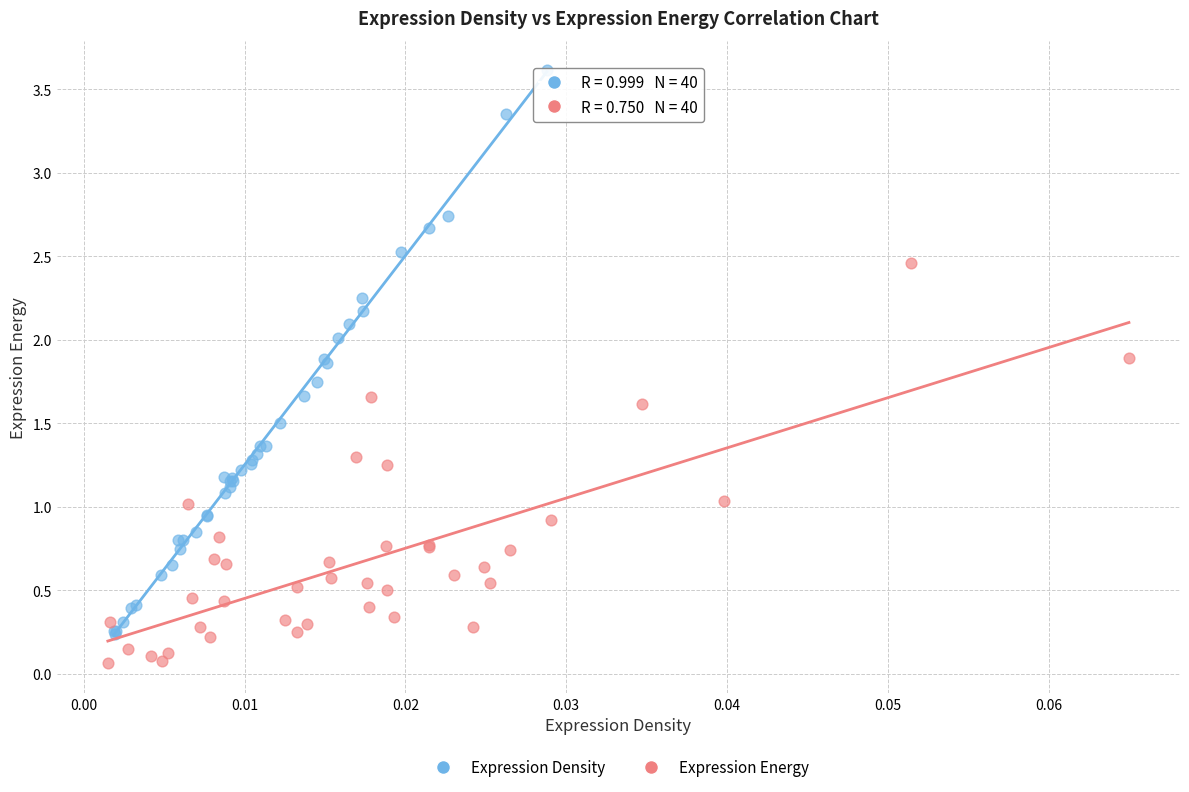

Which series contains the lowest Y value?

Expression Energy